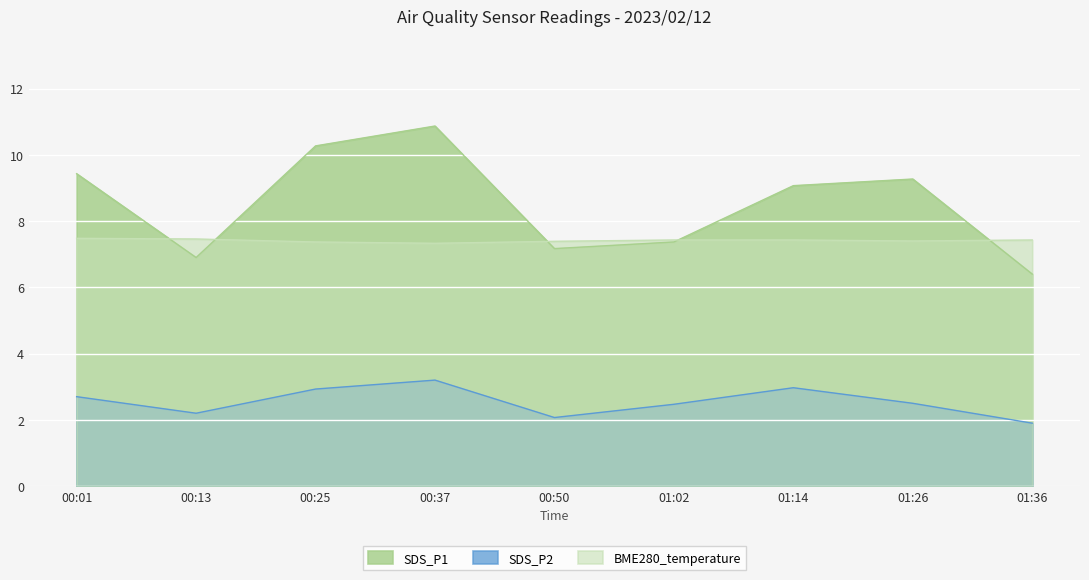

Is it true that SDS_P1 equals 6.4 at 01:36?

True